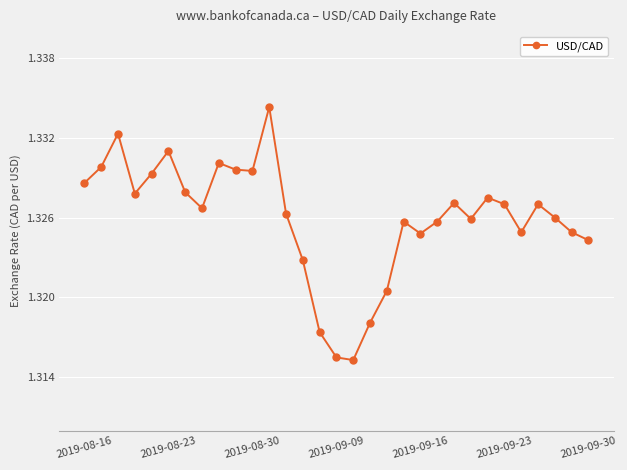

What is the sum of all values?

41.1